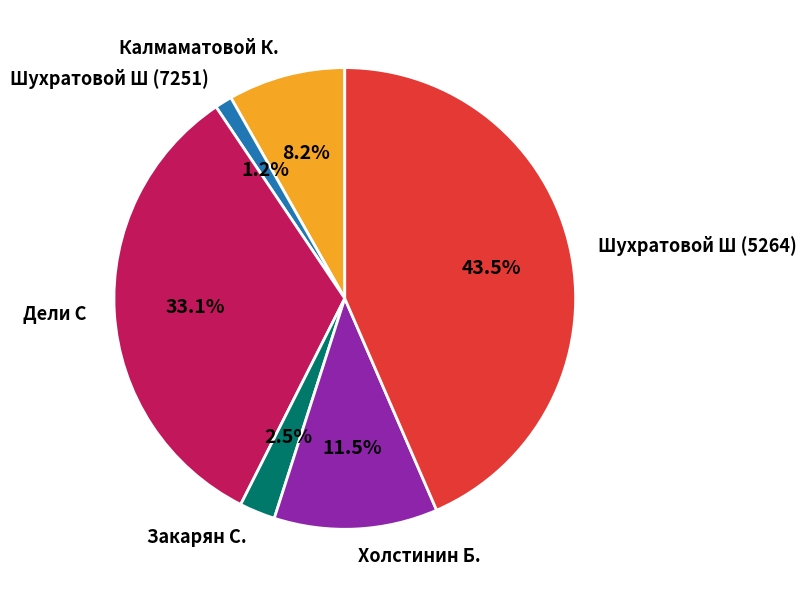

How many slices are in this pie chart?

6